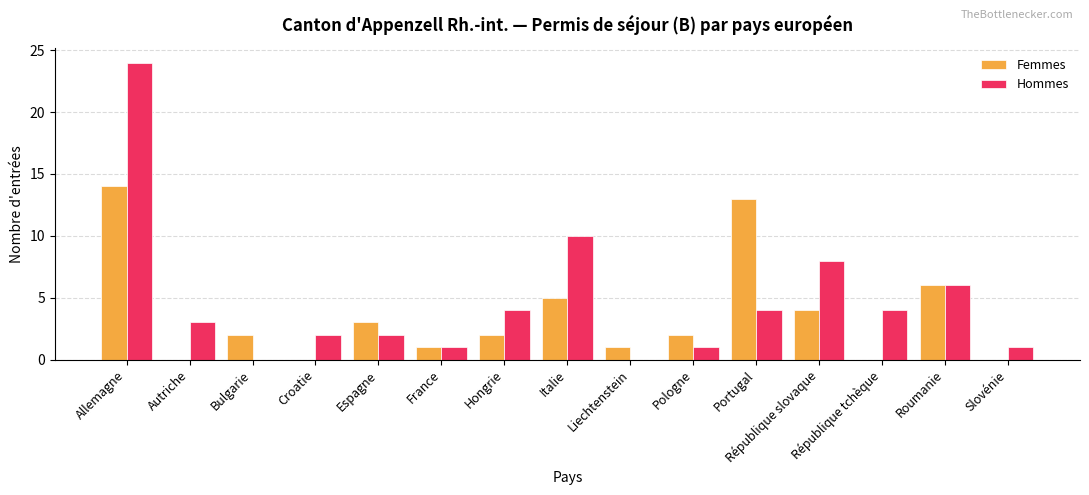

Which category has the highest value in the Hommes series?

Allemagne